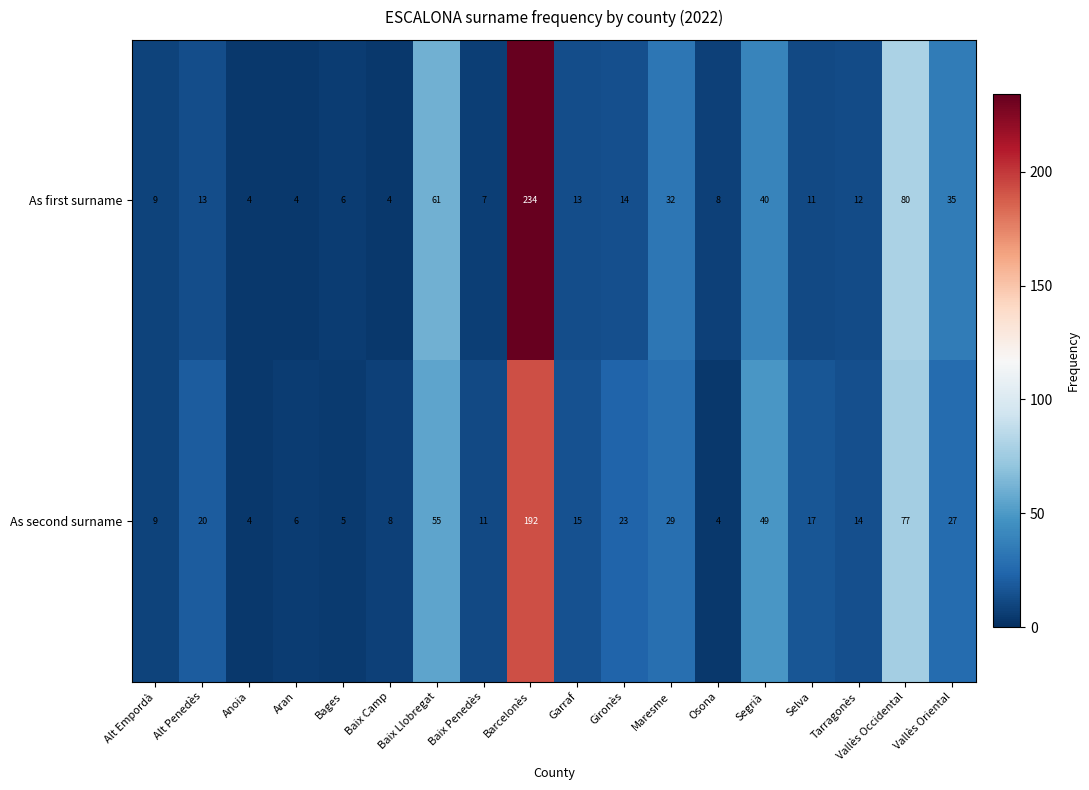

Which series has the widest spread of values?

As first surname